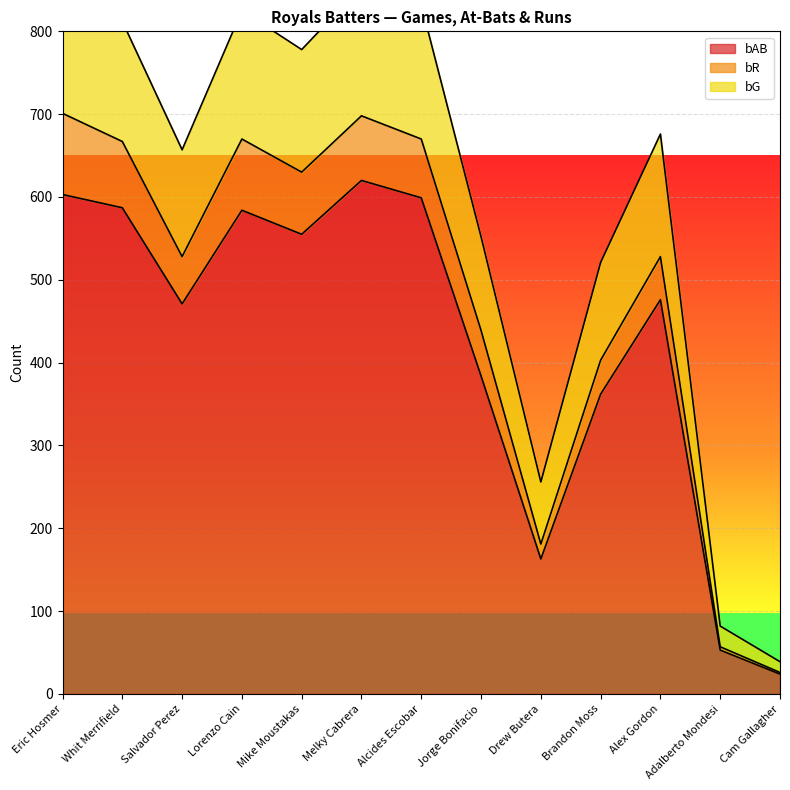

The bAB series shows 384 at Jorge Bonifacio. True or false?

True